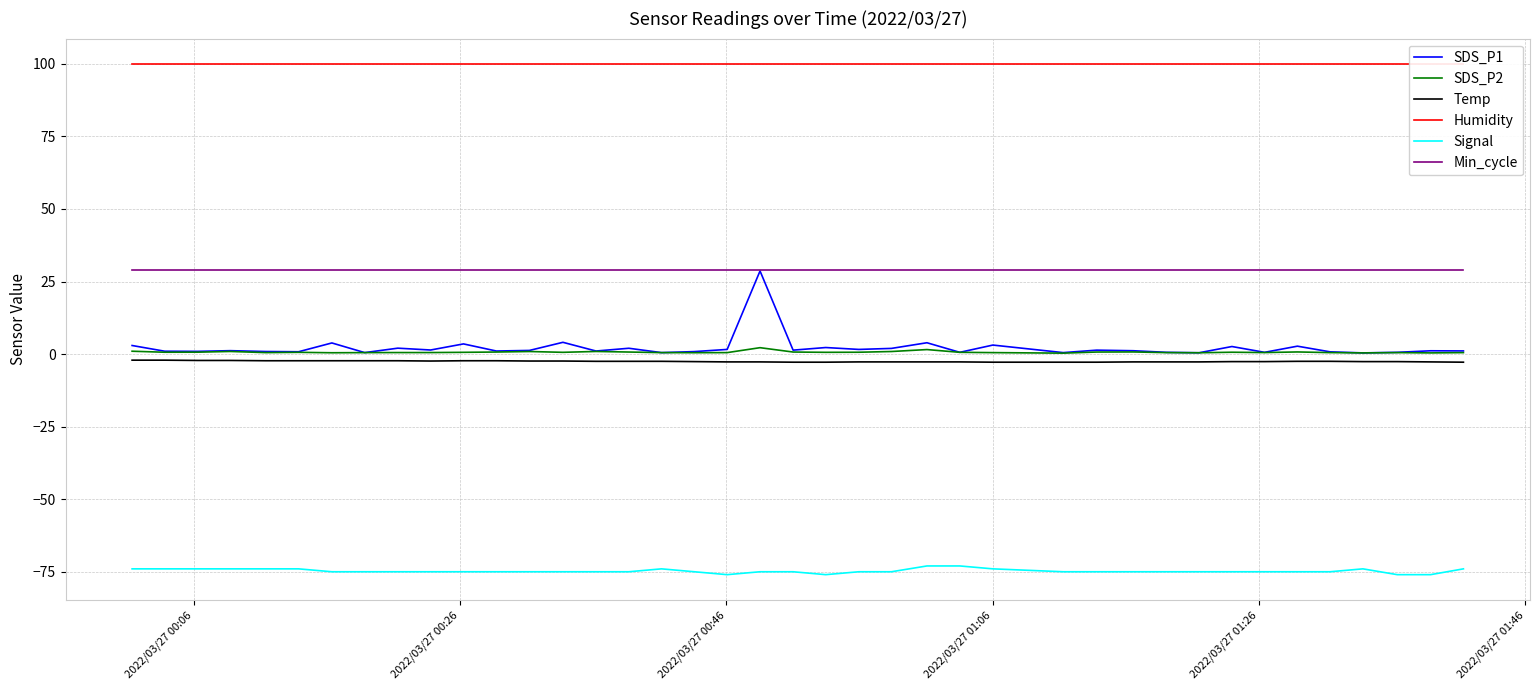

What is the lowest value of the Signal series?

-76.0